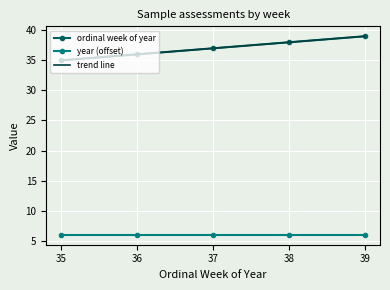

Rank the categories by value from highest to lowest.

39, 38, 37, 36, 35